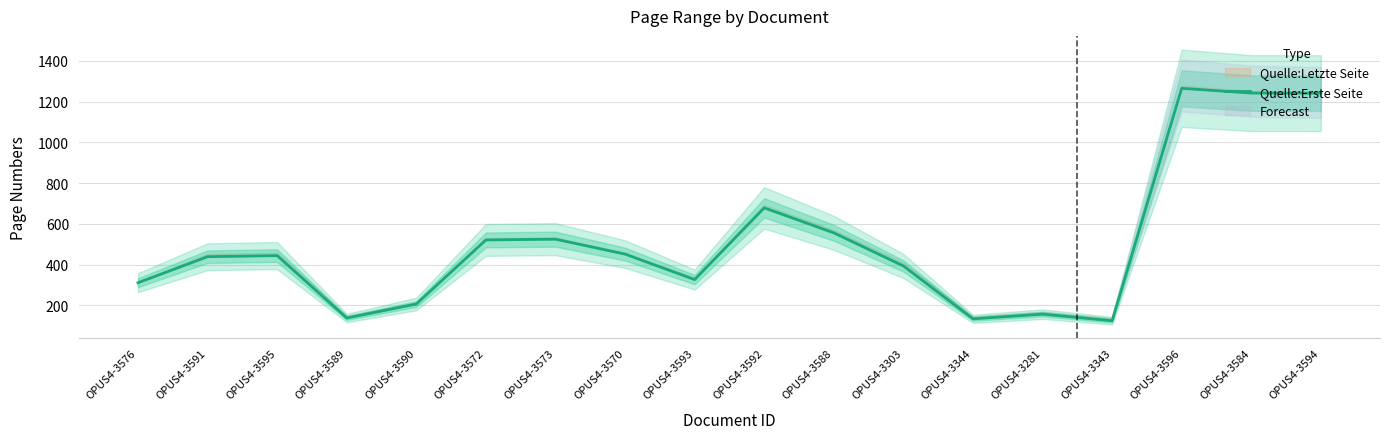

How many distinct data groups are displayed?

1